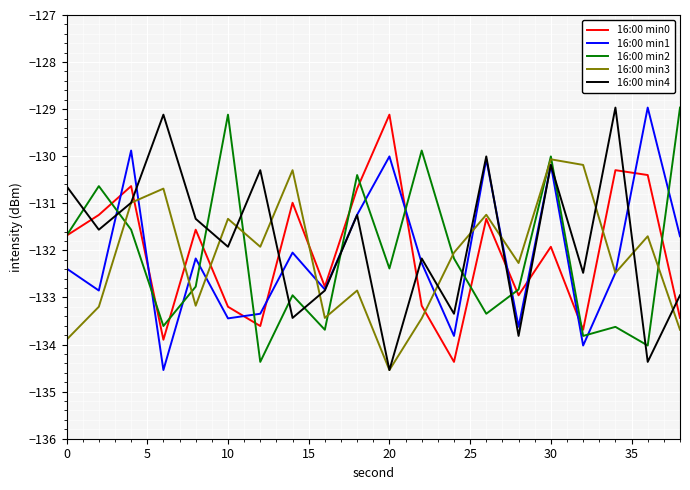

What is the greatest value displayed?

-129.0